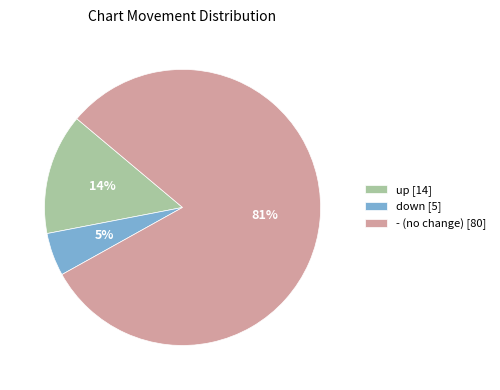

Rank the categories by value from highest to lowest.

-, up, down